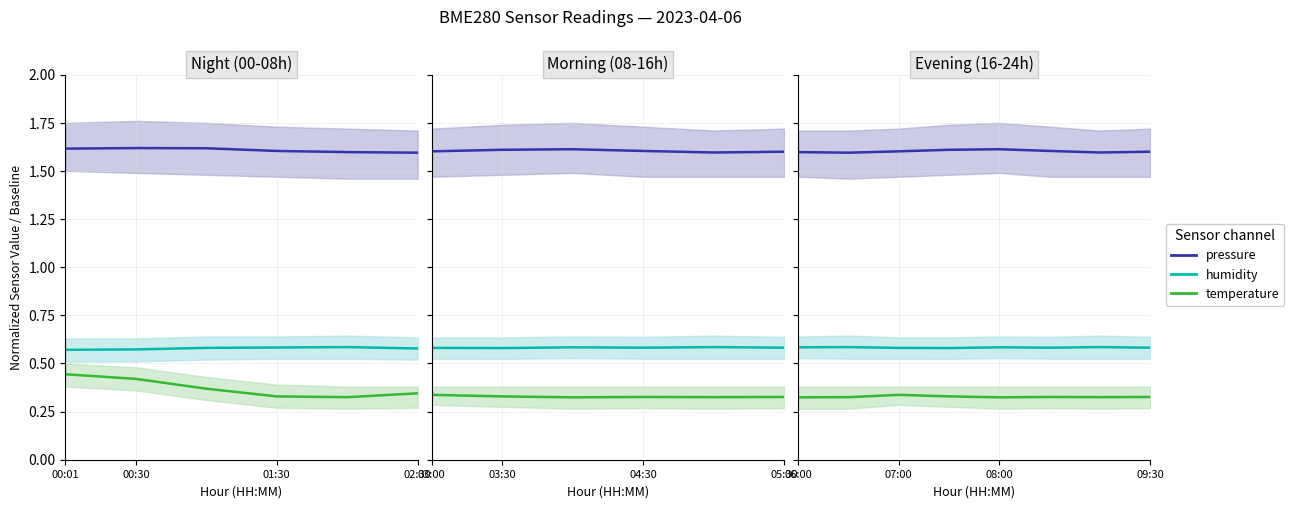

List the series in order of their overall mean, lowest first.

temperature, humidity, pressure